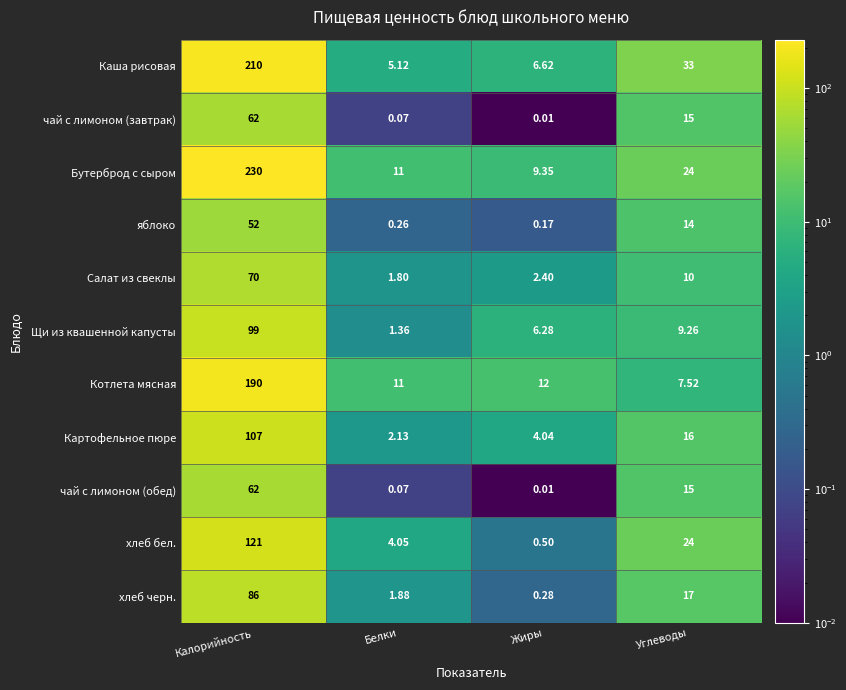

Which series has the largest range (max minus min)?

Бутерброд с сыром